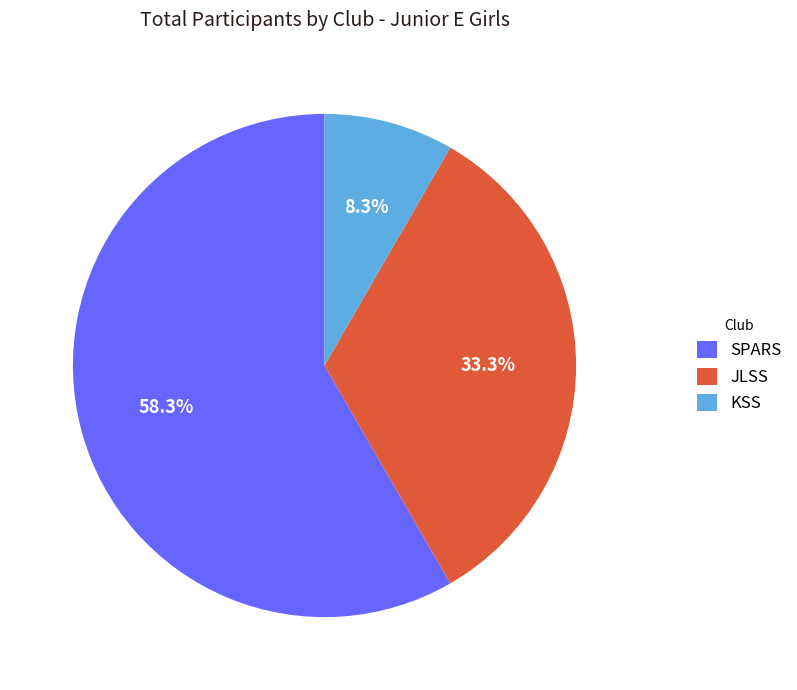

Is SPARS the majority of the pie?

Yes